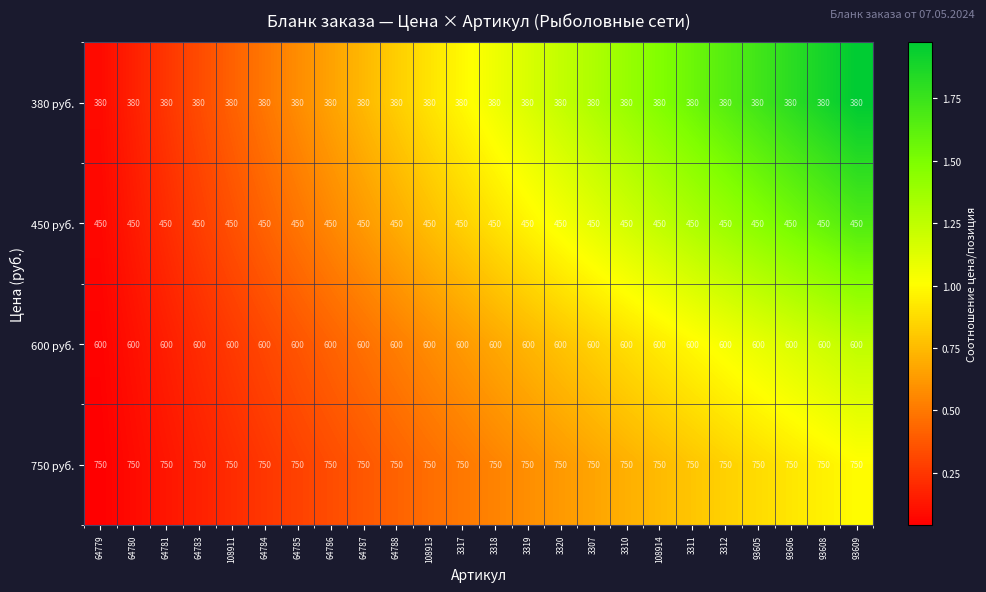

How many data points does each series have?

24